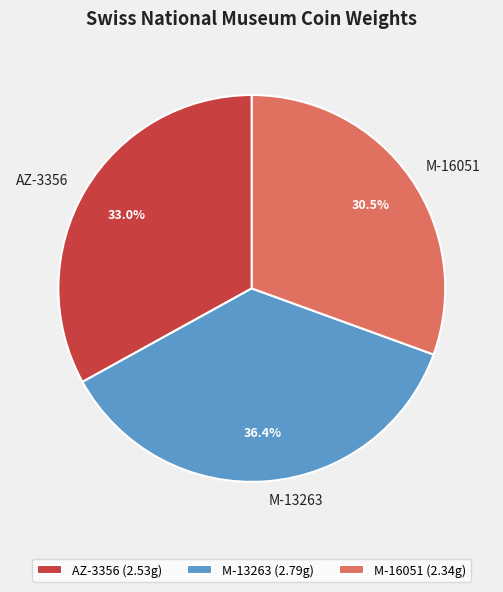

True or false: AZ-3356 accounts for 33% of the total.

True